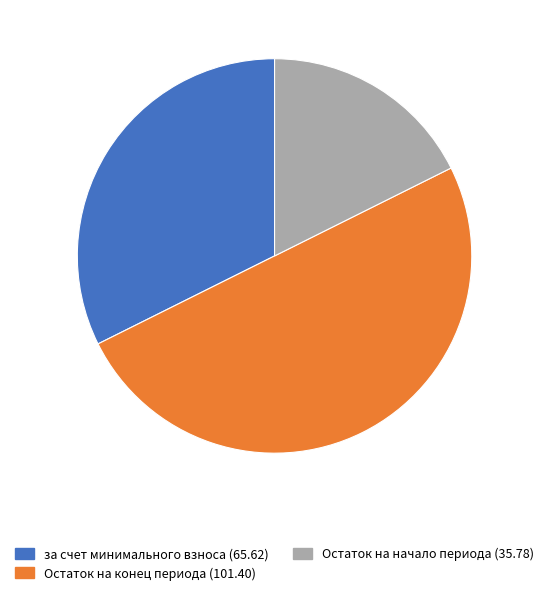

Approximately how many times larger is the value at Остаток на начало периода (35.78) compared to Остаток на конец периода (101.40)?

0.4